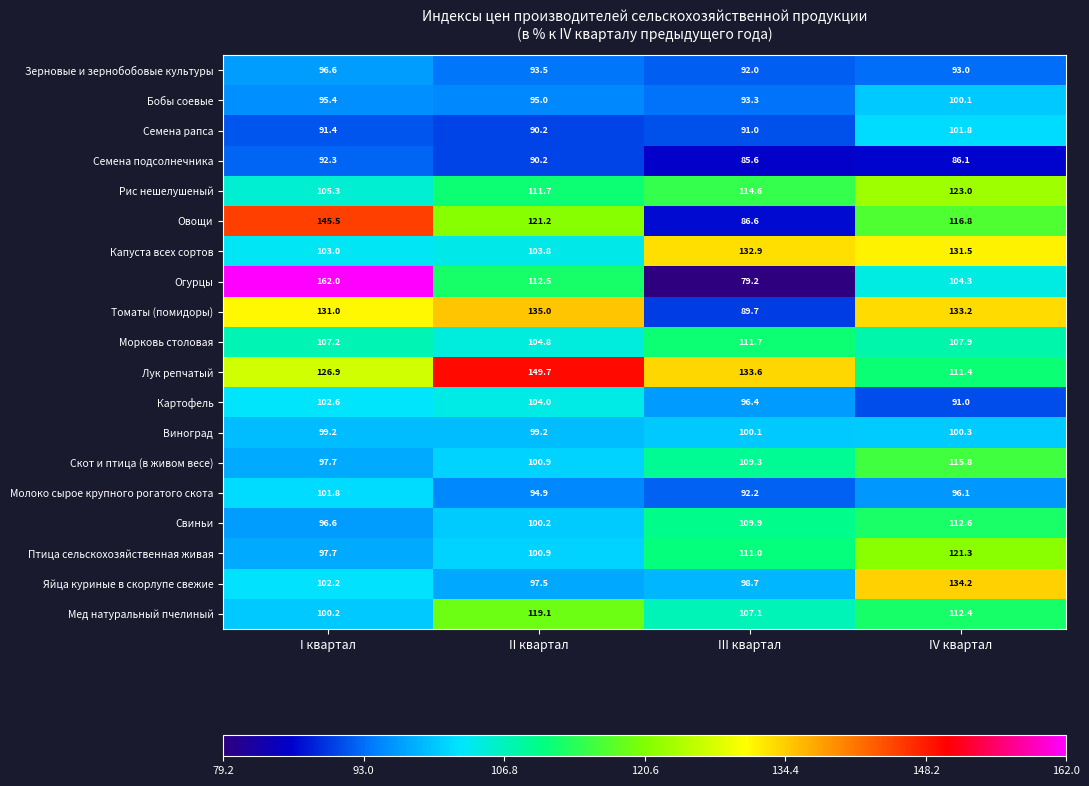

What is the total value across all series at IV квартал?

2092.8